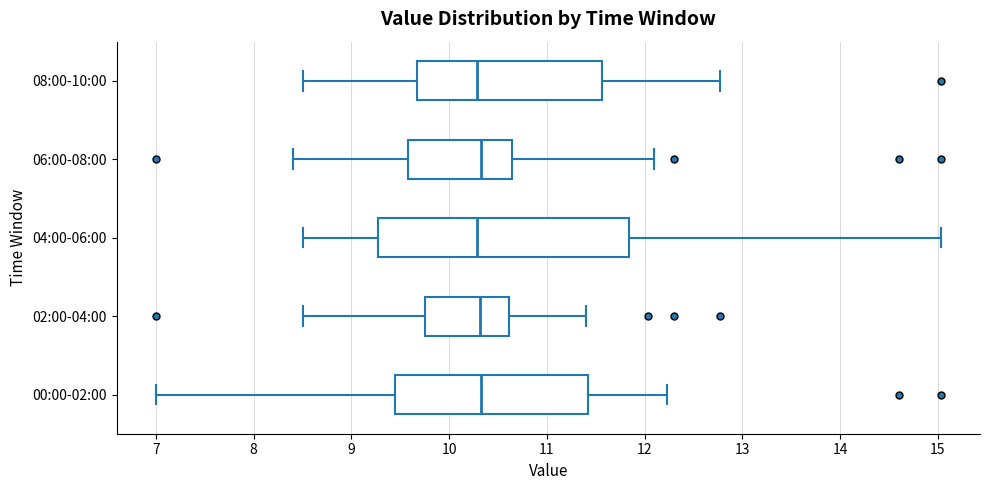

Reading bottom to top, read every box against the x-axis: the position of its median line, the range the box covers, and the ends of its whiskers. The values are not printed on the chart, so give them approximately, as read against the axis.

00:00-02:00: median 10.3, box 9.5 to 11.4, whiskers 7.0 to 12.2
02:00-04:00: median 10.3, box 9.7 to 10.6, whiskers 8.5 to 11.4
04:00-06:00: median 10.3, box 9.3 to 11.8, whiskers 8.5 to 15.0
06:00-08:00: median 10.3, box 9.6 to 10.6, whiskers 8.4 to 12.1
08:00-10:00: median 10.3, box 9.7 to 11.6, whiskers 8.5 to 12.8